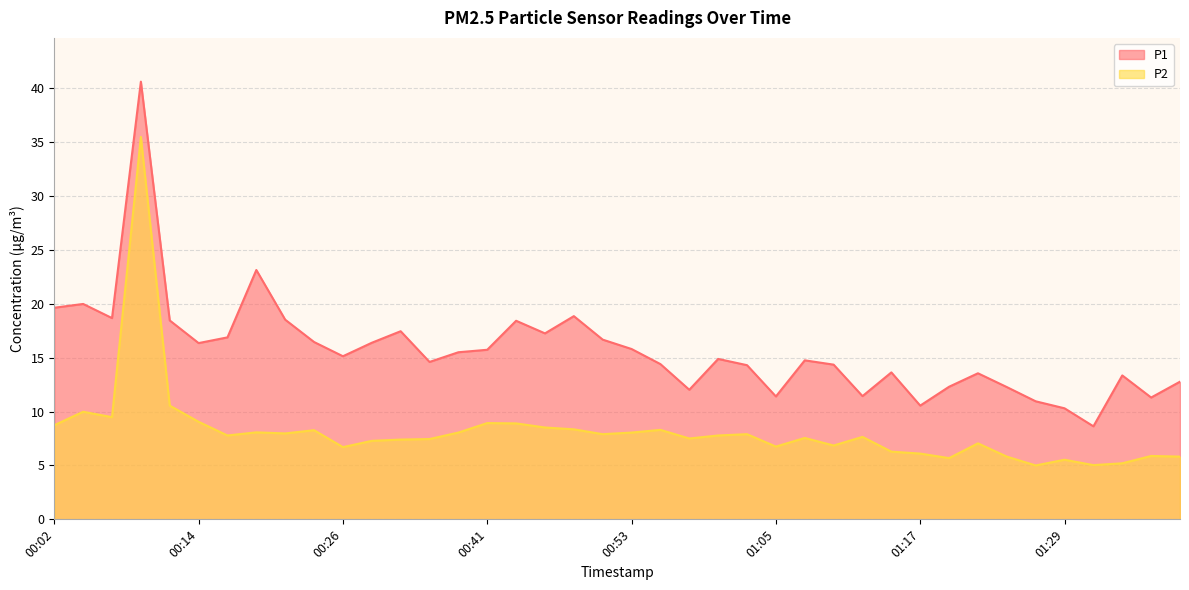

Between 01:17 and 00:11, which is larger?

00:11